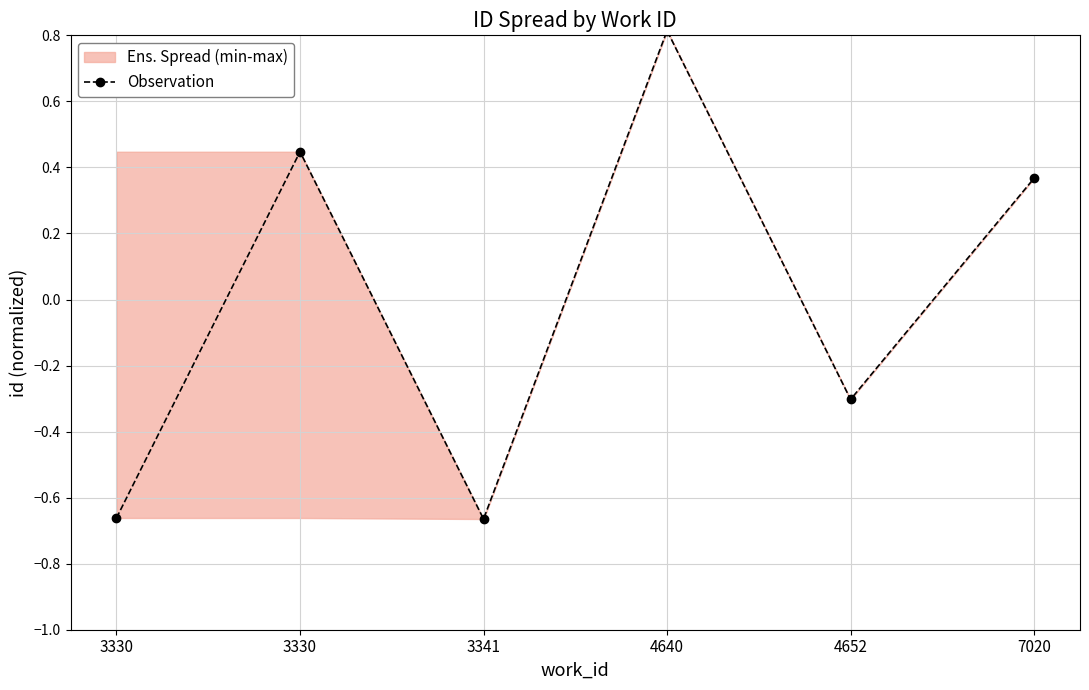

The chart shows a value of -1.2 at 3341. True or false?

False